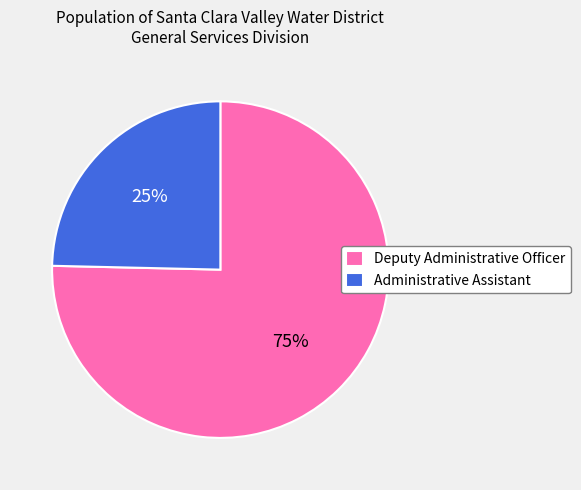

How many slices are in this pie chart?

2